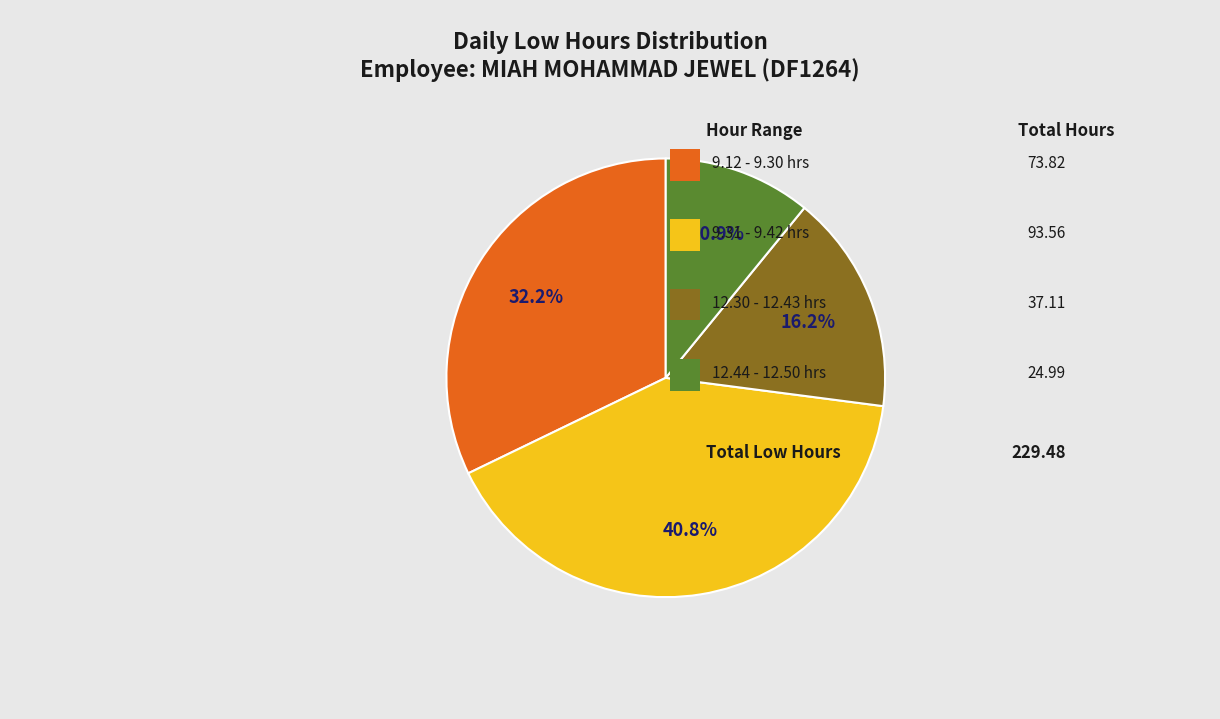

Does any single category account for the majority?

No